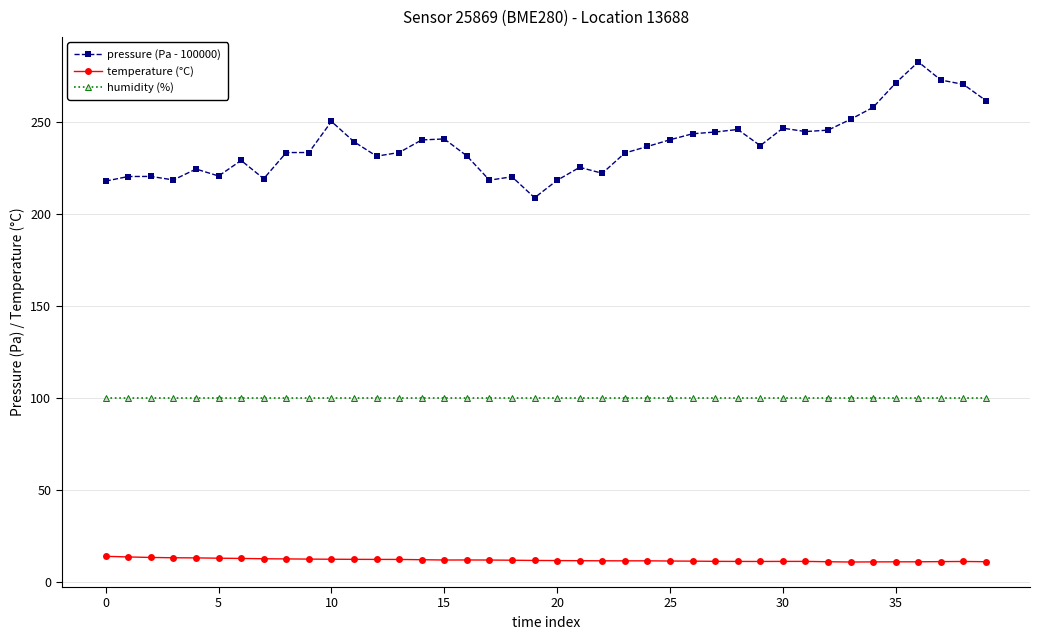

True or false: humidity (%) and pressure (Pa - 100000) intersect in this chart.

False